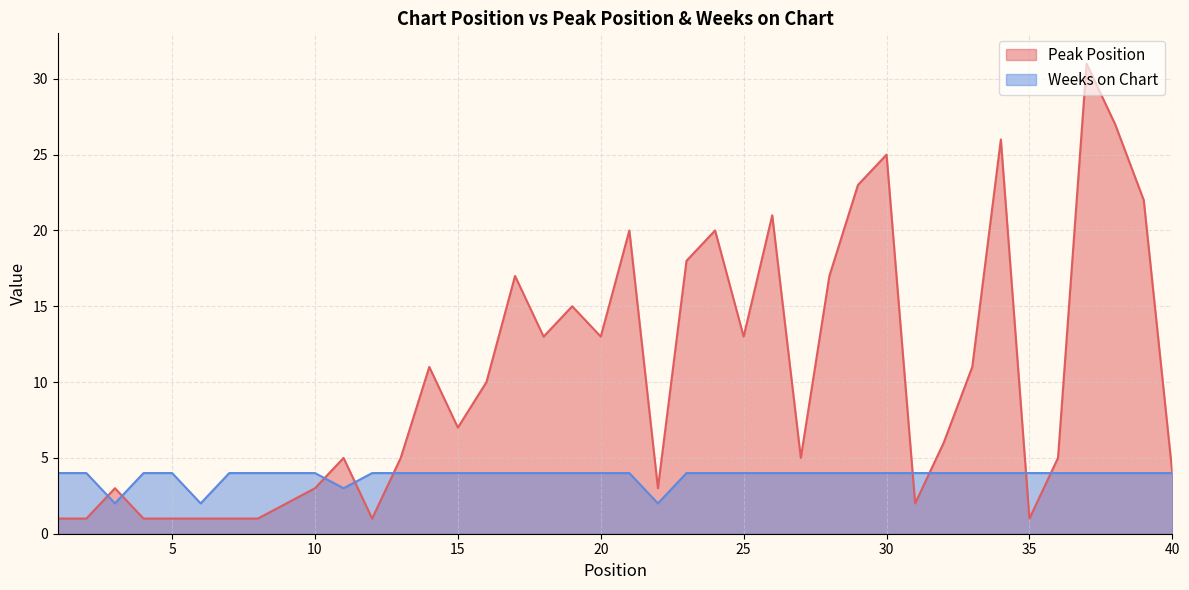

At which category is the sum across all series the highest?

37